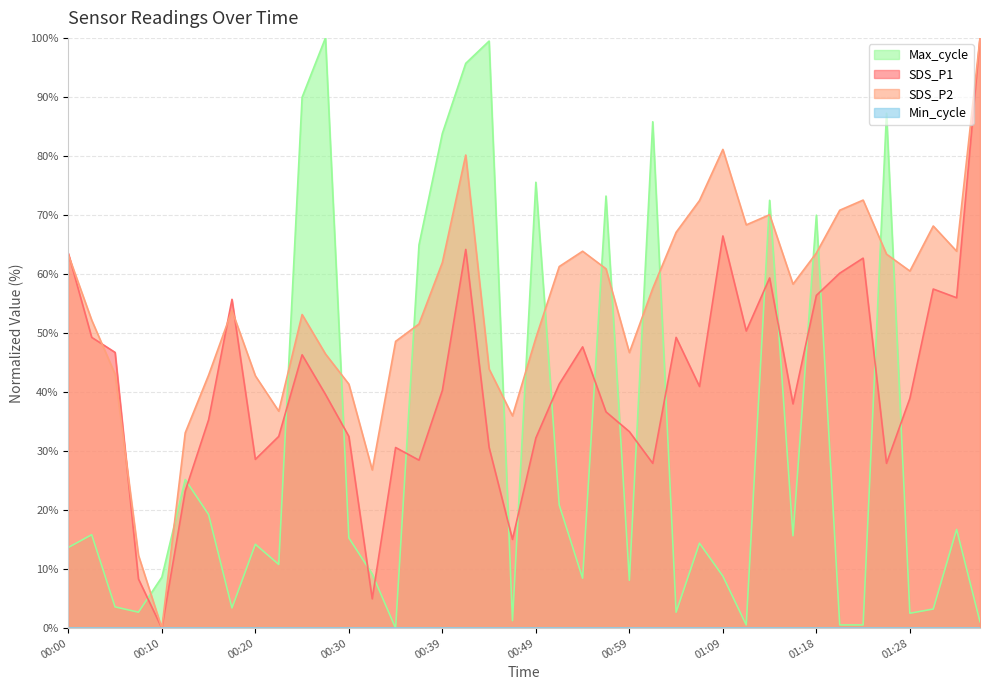

List the labels in order of SDS_P2 value, smallest first.

00:10, 00:08, 00:32, 00:13, 00:47, 00:22, 00:30, 00:20, 00:15, 00:05, 00:44, 00:27, 00:59, 00:35, 00:49, 00:37, 00:02, 00:25, 00:17, 01:01, 01:16, 01:28, 00:56, 00:52, 00:39, 00:00, 01:26, 01:18, 00:54, 01:33, 01:04, 01:31, 01:11, 01:14, 01:21, 01:06, 01:23, 00:42, 01:09, 01:36